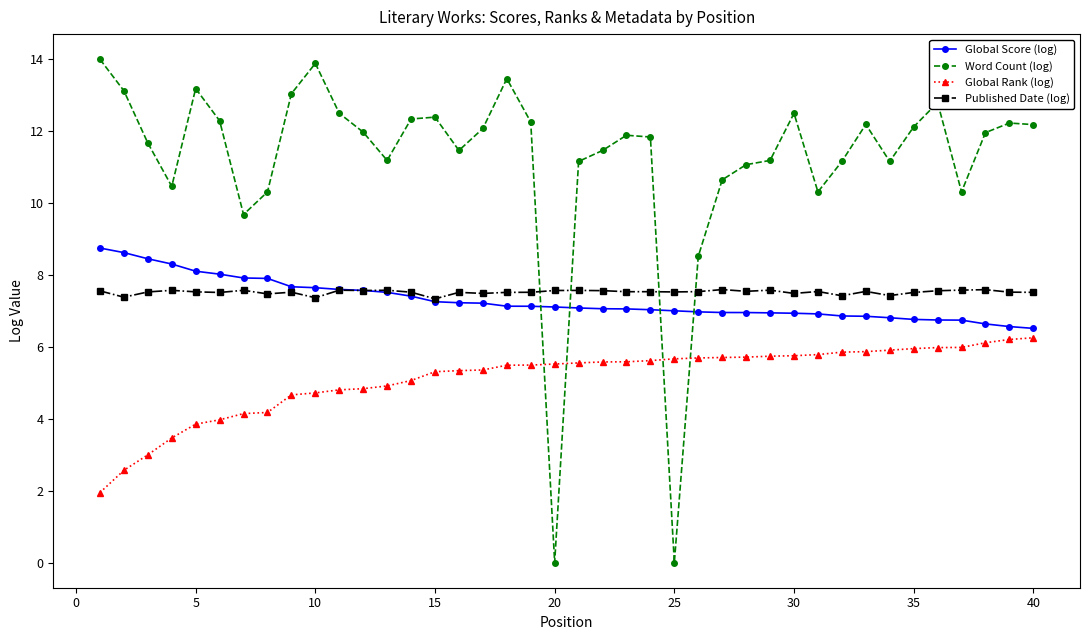

Rank the series by their maximum value, from highest to lowest.

Word Count (log), Global Score (log), Published Date (log), Global Rank (log)